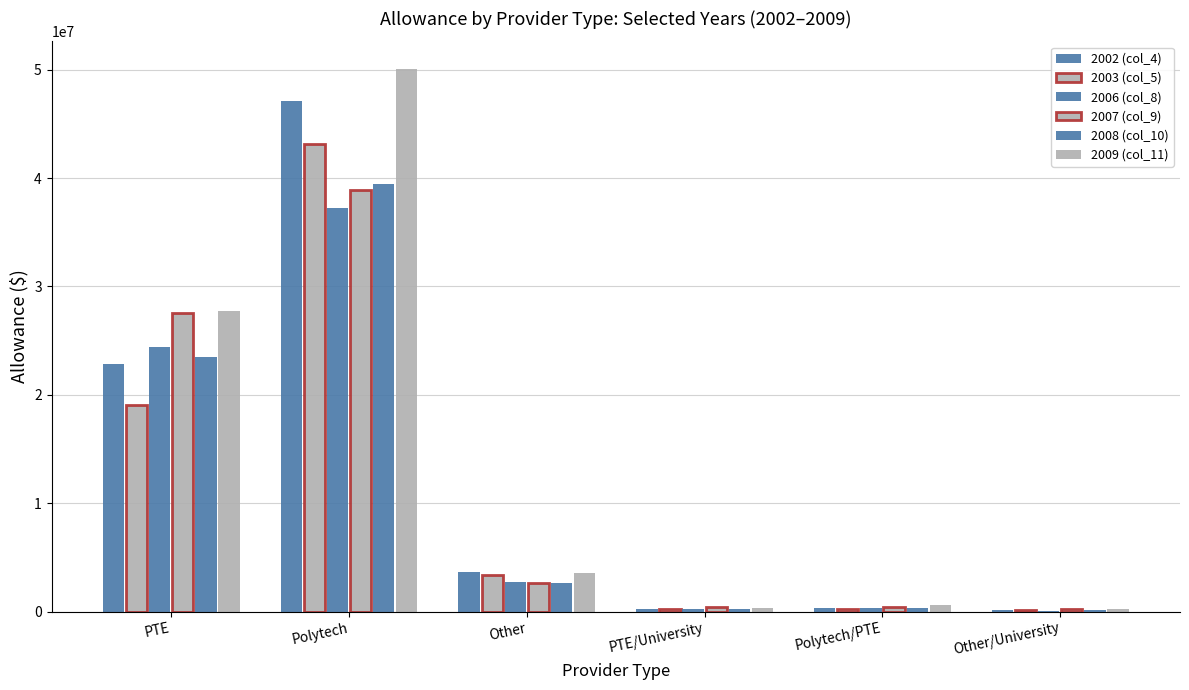

Does the chart contain stacked bars?

No